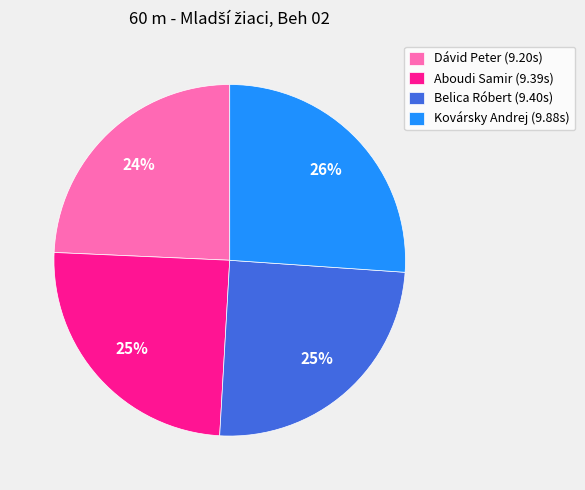

Is there any slice that represents more than half of the pie?

No